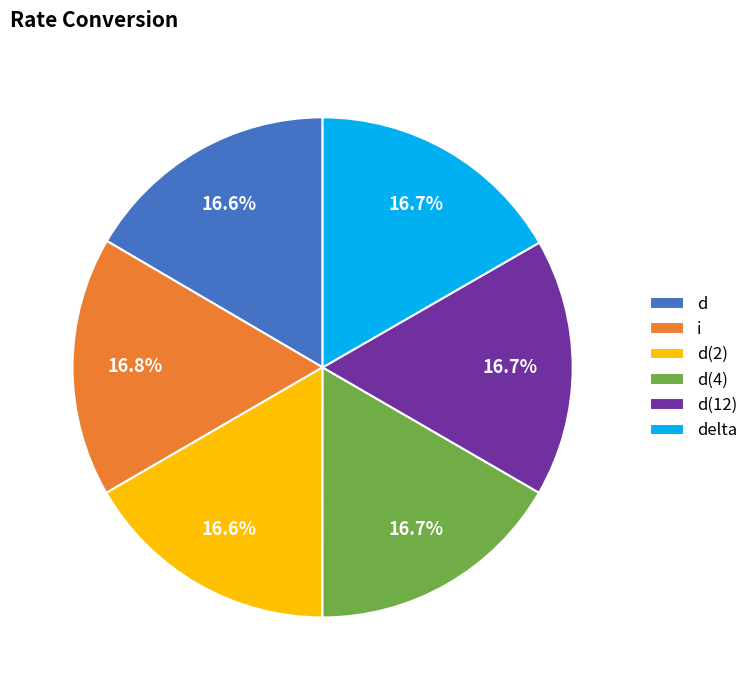

Does d(12) account for over 50% of the chart?

No